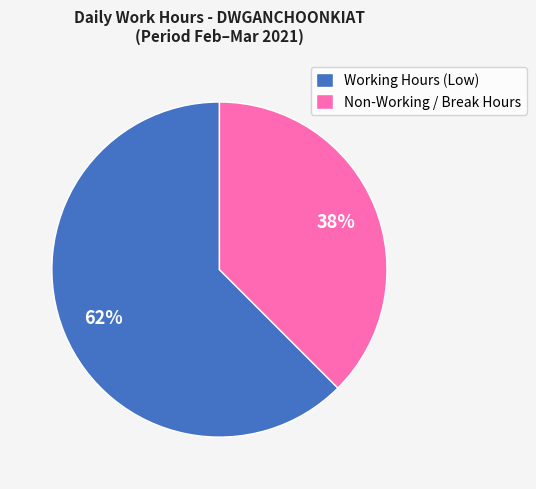

Which slice is the largest?

Working Hours (Low)